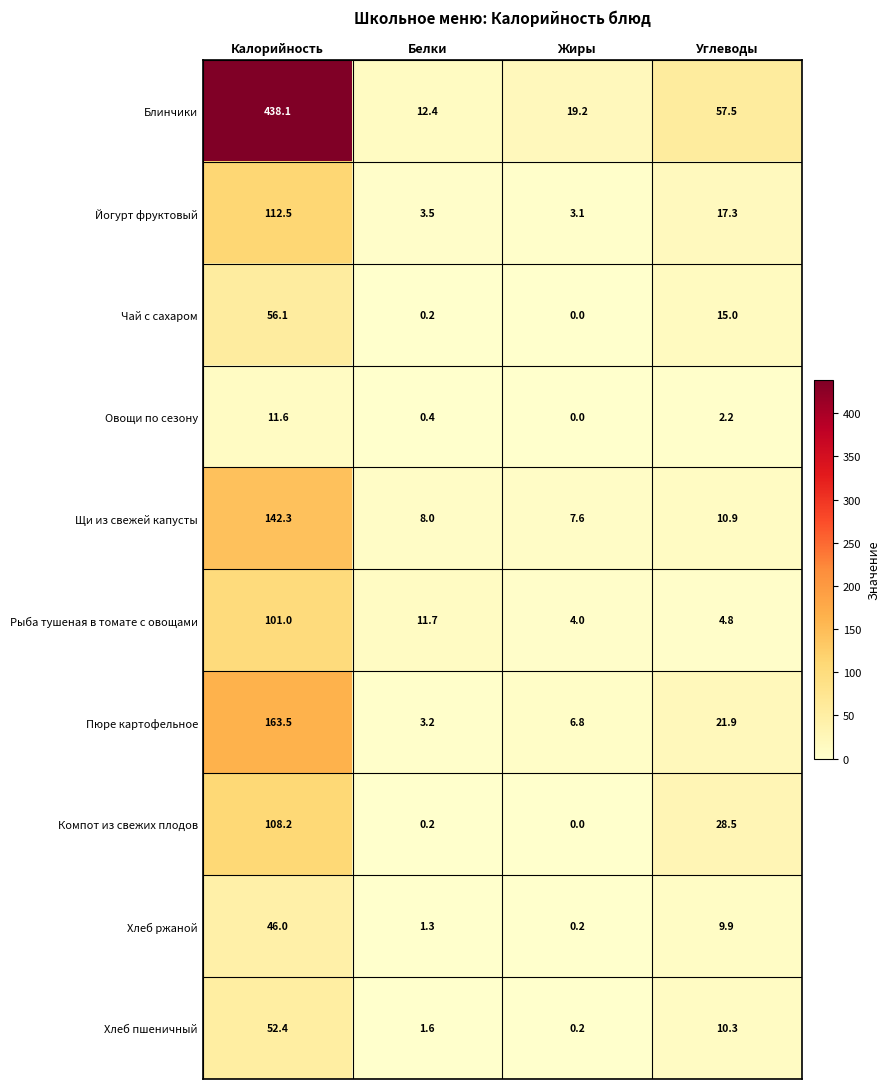

What is the average value of the Хлеб пшеничный series?

16.1